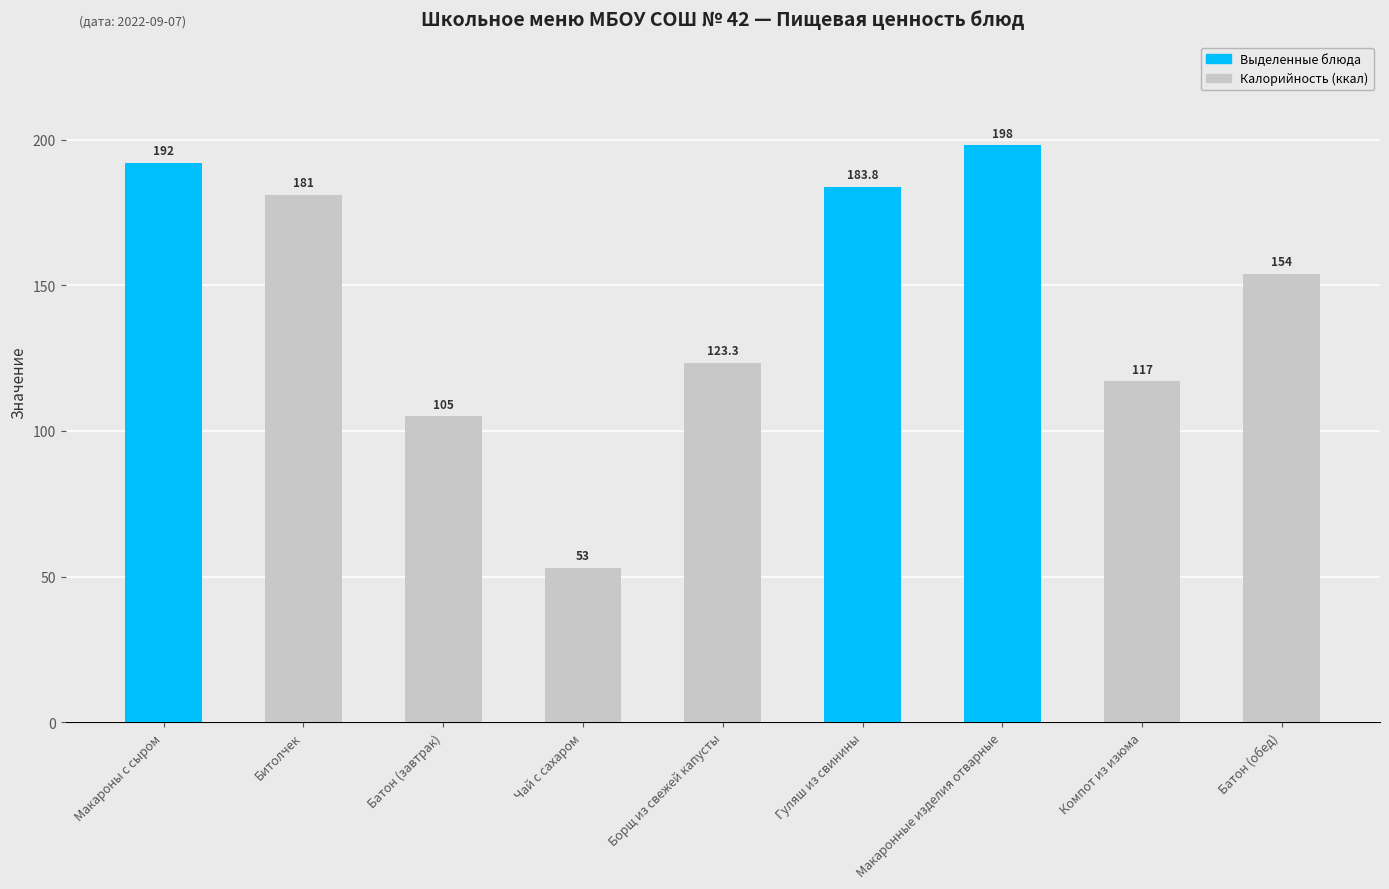

What is the sum of the values at Макароны с сыром and Батон (завтрак)?

297.0